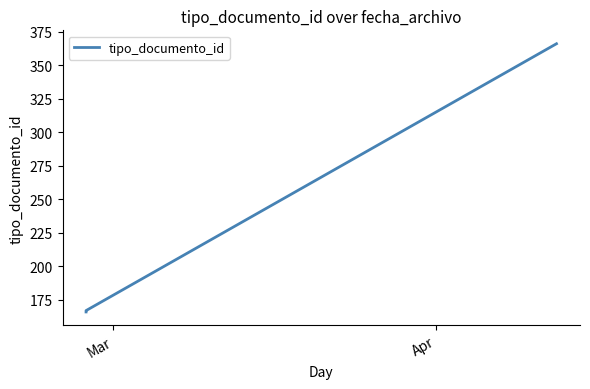

What is the label of the 2nd point from the right?

Apr